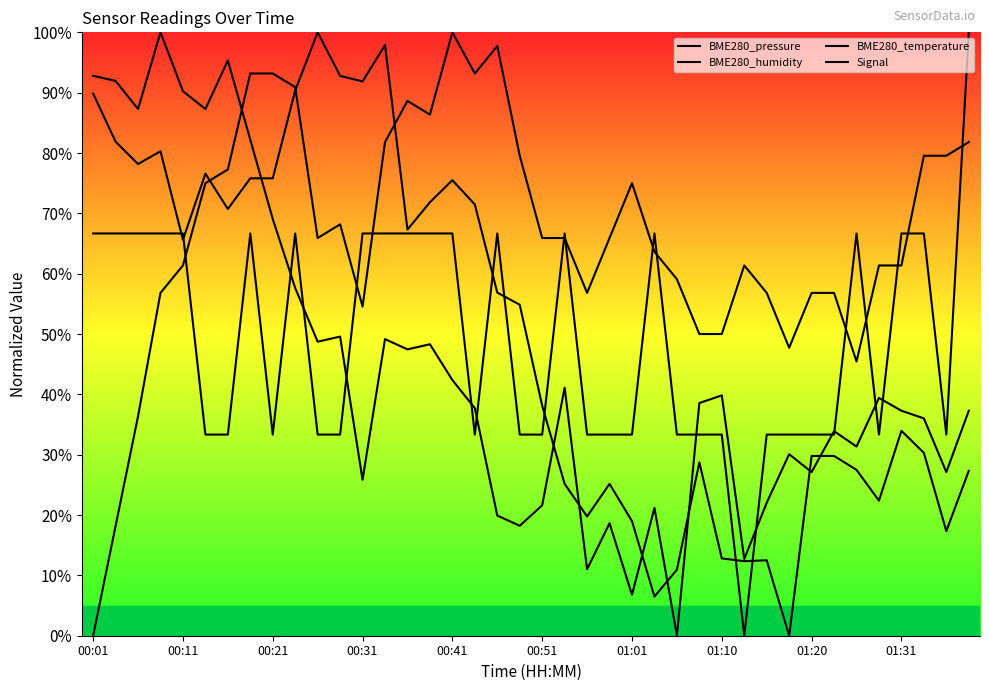

How many lines are shown in the chart?

4